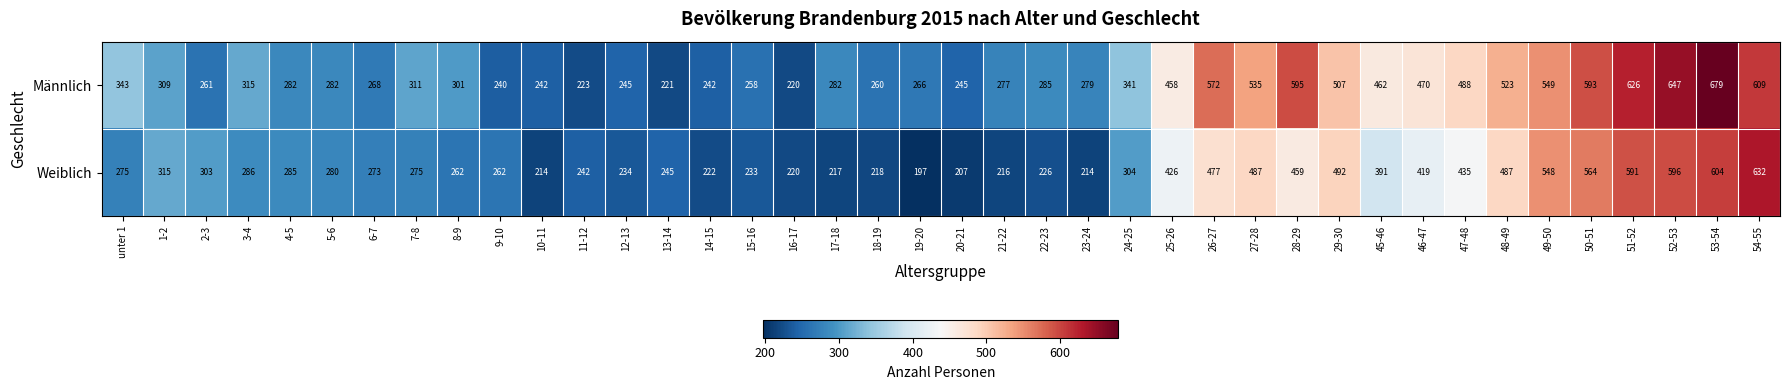

How many distinct data groups are displayed?

2